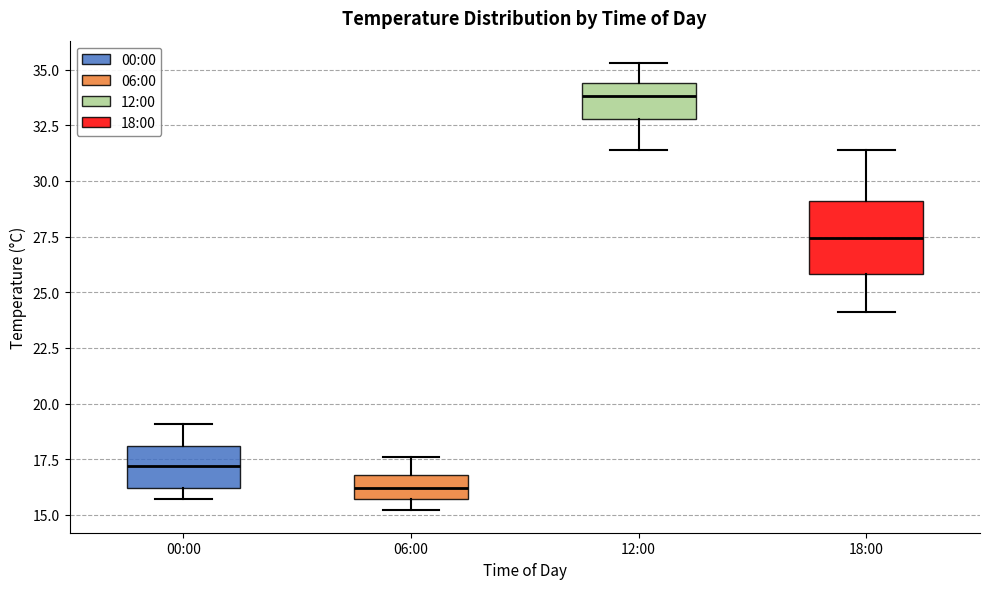

Reading left to right, transcribe this box plot: for each box, give where its median line is, the range the box spans, and where its two whiskers end, as read against the y-axis. The values are not printed on the chart, so give them approximately, as read against the axis.

00:00: median 17.0, box 16.0 to 18.0, whiskers 15.5 to 19.0
06:00: median 16.0, box 15.5 to 17.0, whiskers 15.0 to 17.5
12:00: median 34.0, box 33.0 to 34.5, whiskers 31.5 to 35.5
18:00: median 27.5, box 26.0 to 29.0, whiskers 24.0 to 31.5